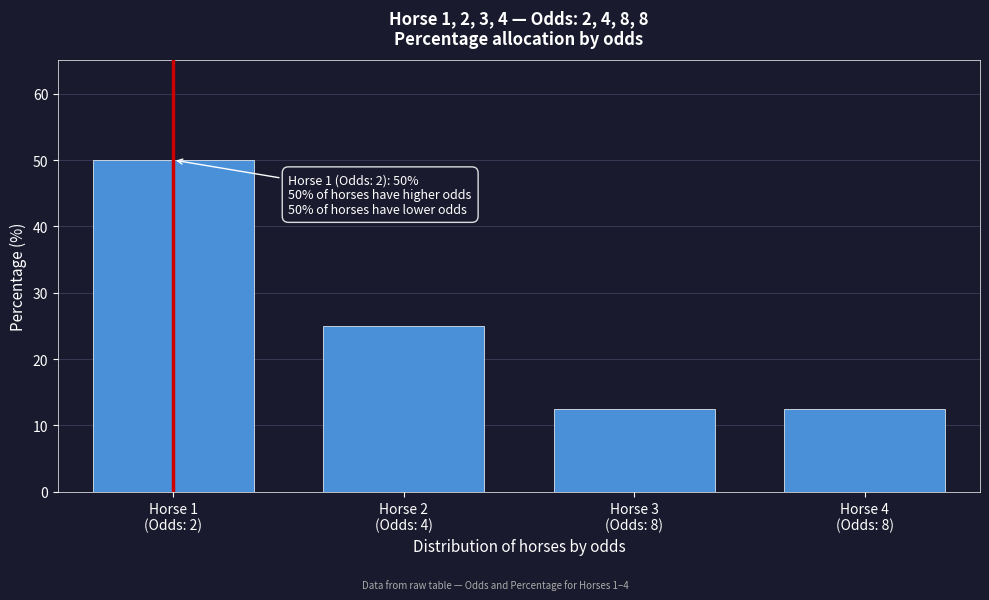

Reading left to right, list all the values displayed in this chart.

50.0	25.0	12.5	12.5